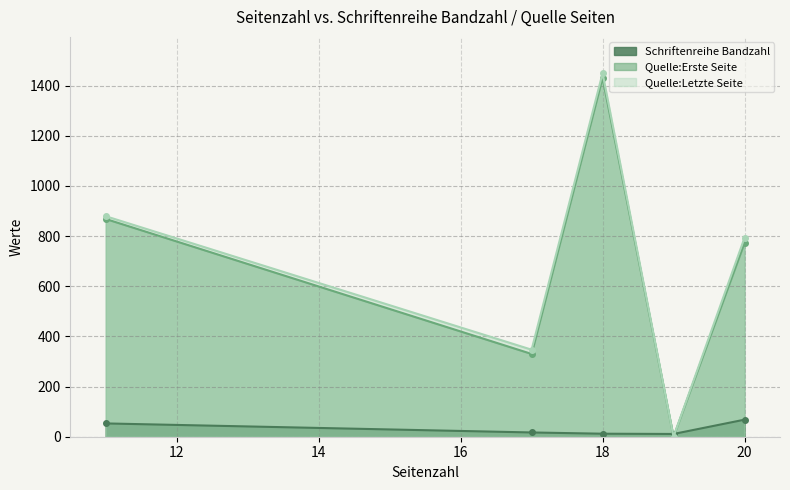

At which category is the sum across all series the highest?

18